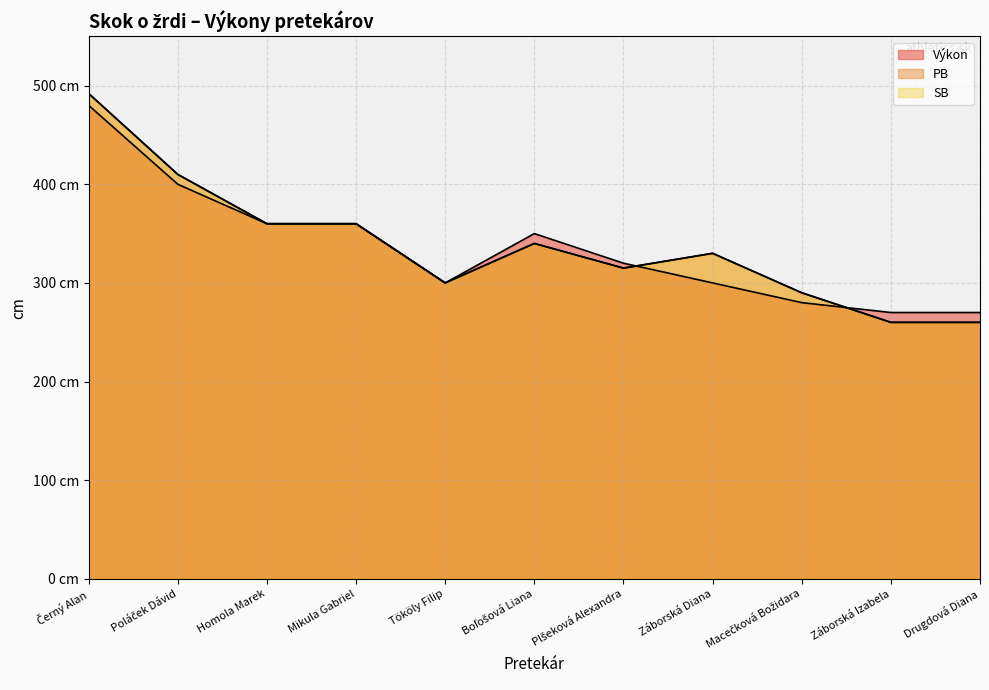

What is the label of the 10th point from the left?

Záborská Izabela